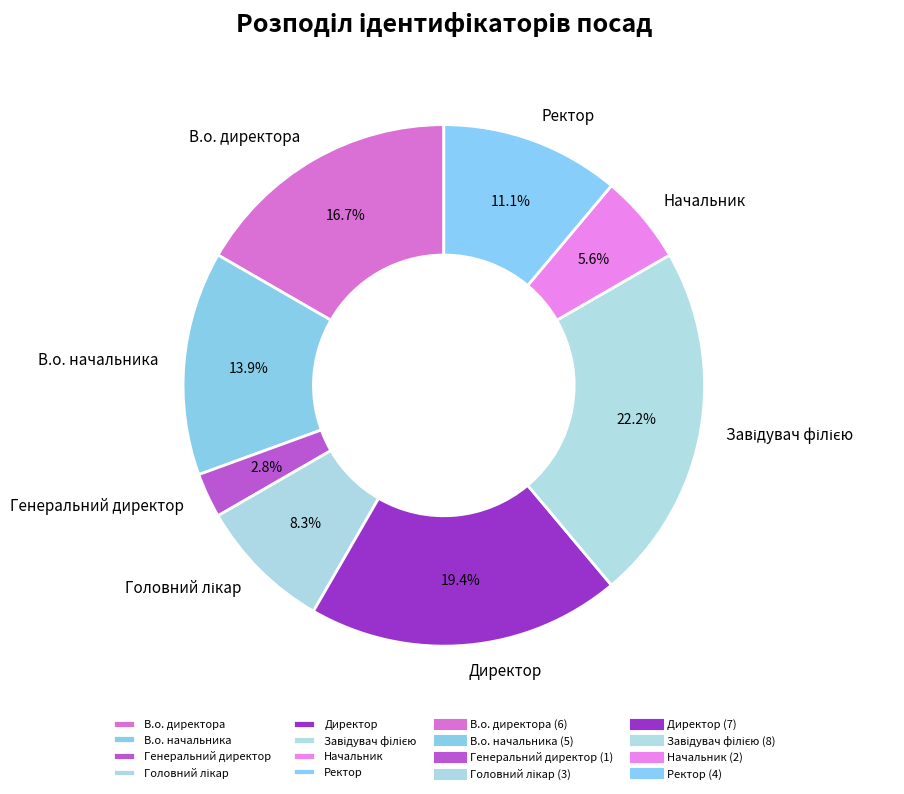

To the nearest percent, what percentage of the pie is В.о. начальника?

14%